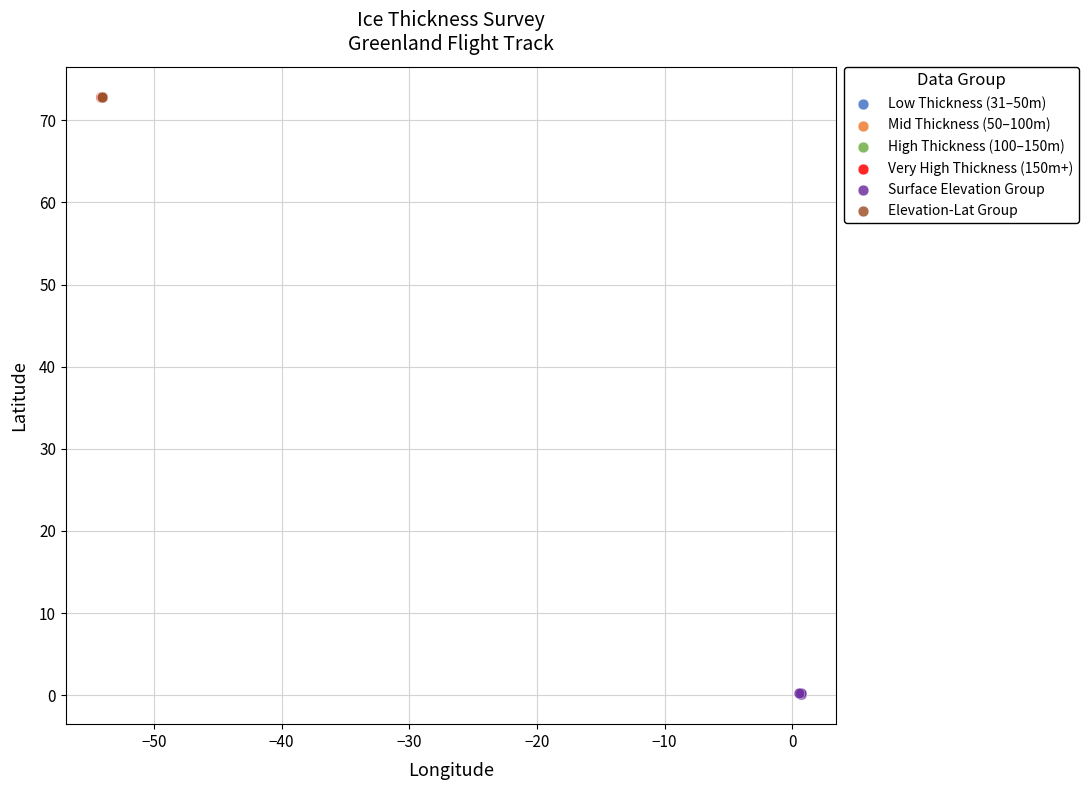

Which series reaches the minimum Y coordinate?

Surface Elevation Group